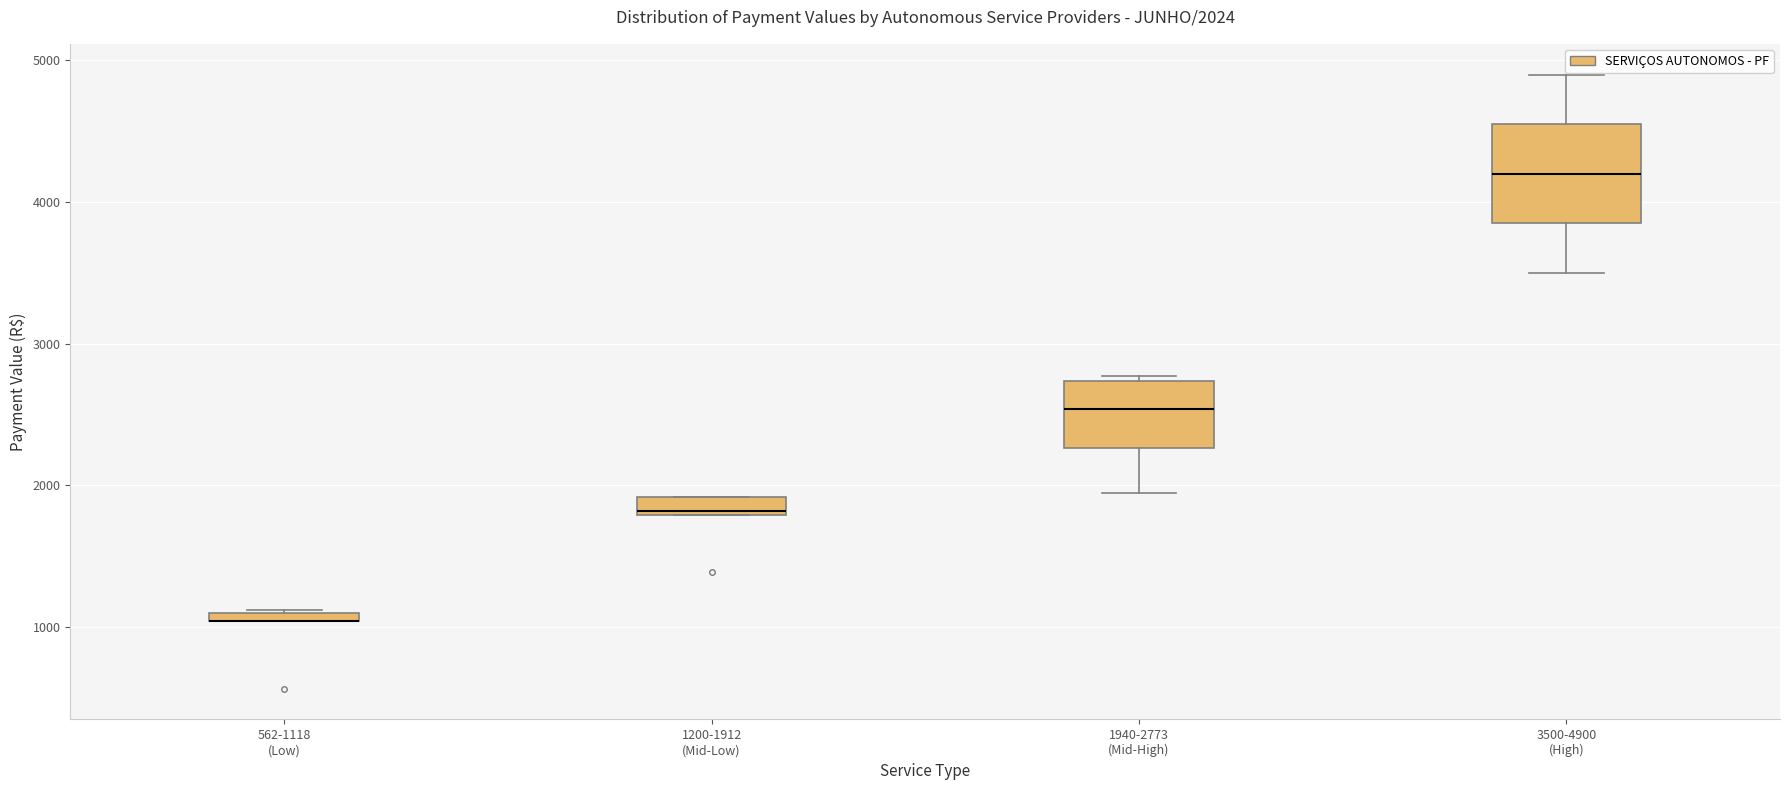

Comparing the boxes themselves (not the whiskers), which one is the tallest?

3500-4900 (High)